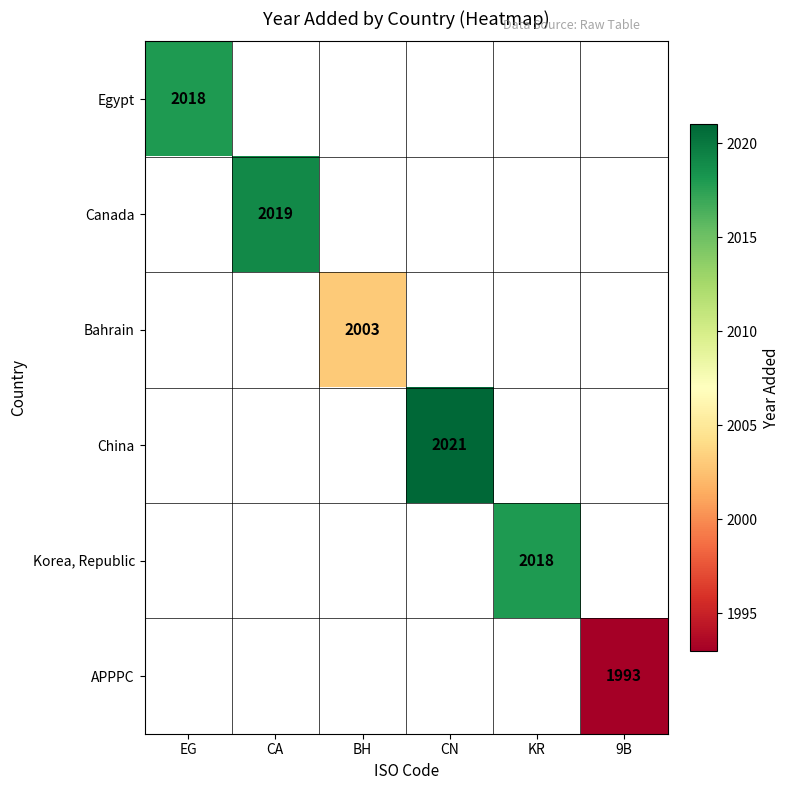

Is it true that China equals 2659 at CN?

False